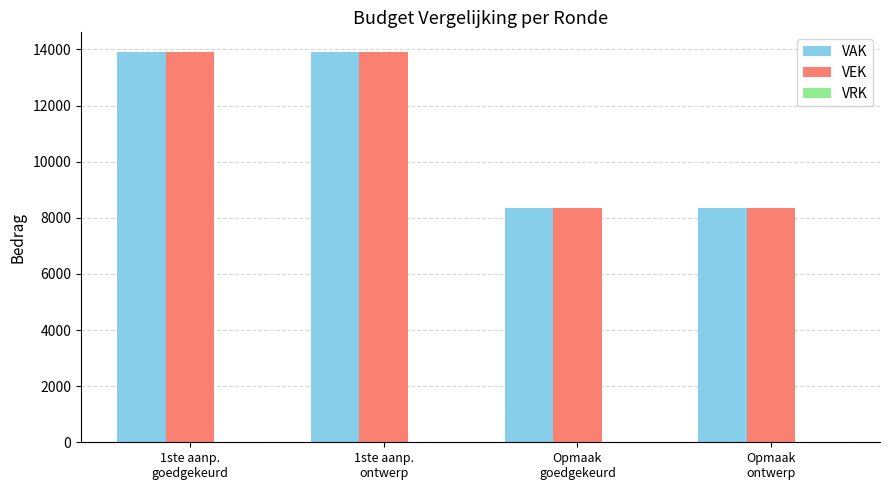

What is the value of the VAK bar at the 3rd from the left?

8350